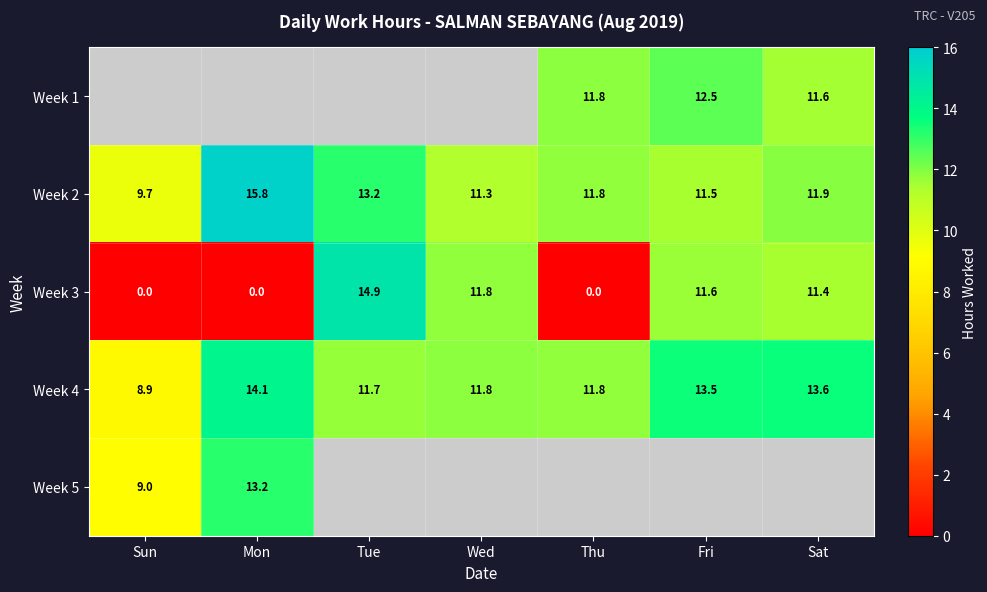

Count the number of categories in the chart.

7